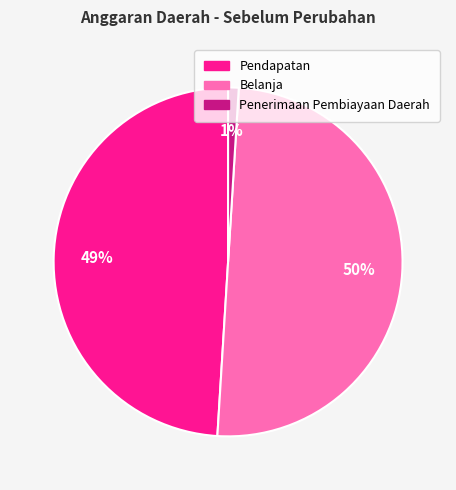

Which slice is the smallest?

Penerimaan Pembiayaan Daerah